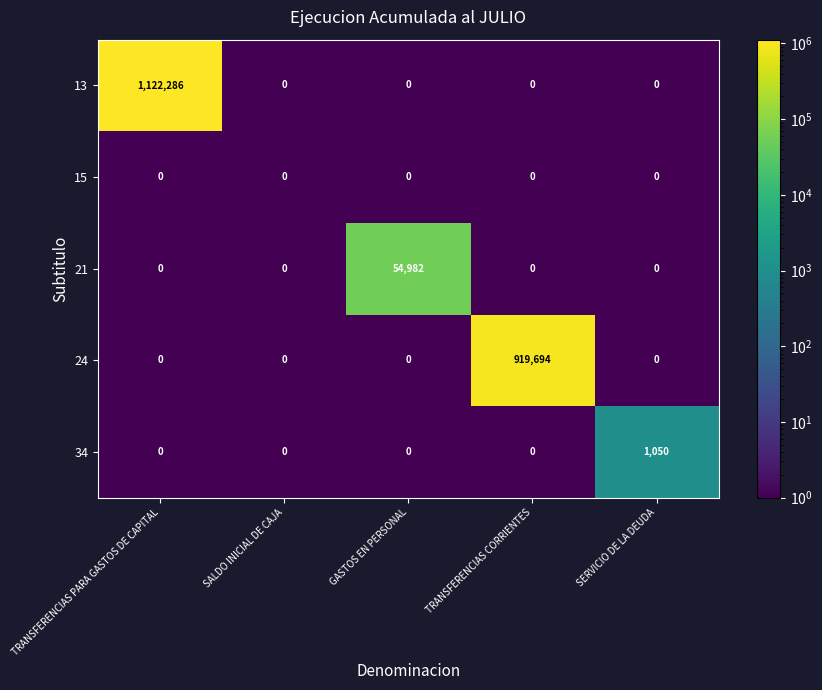

List the series in order of their peak value, highest first.

13, 24, 21, 34, 15